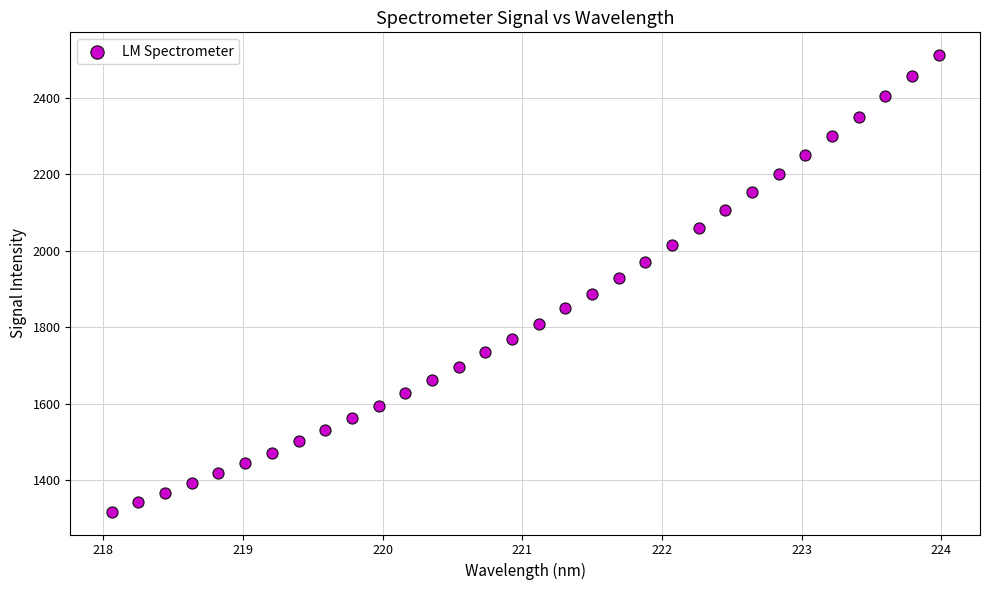

What is the range of X values (max minus min)?

5.9